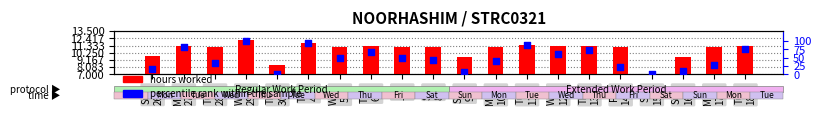

Which series reaches the minimum Y coordinate?

hours worked